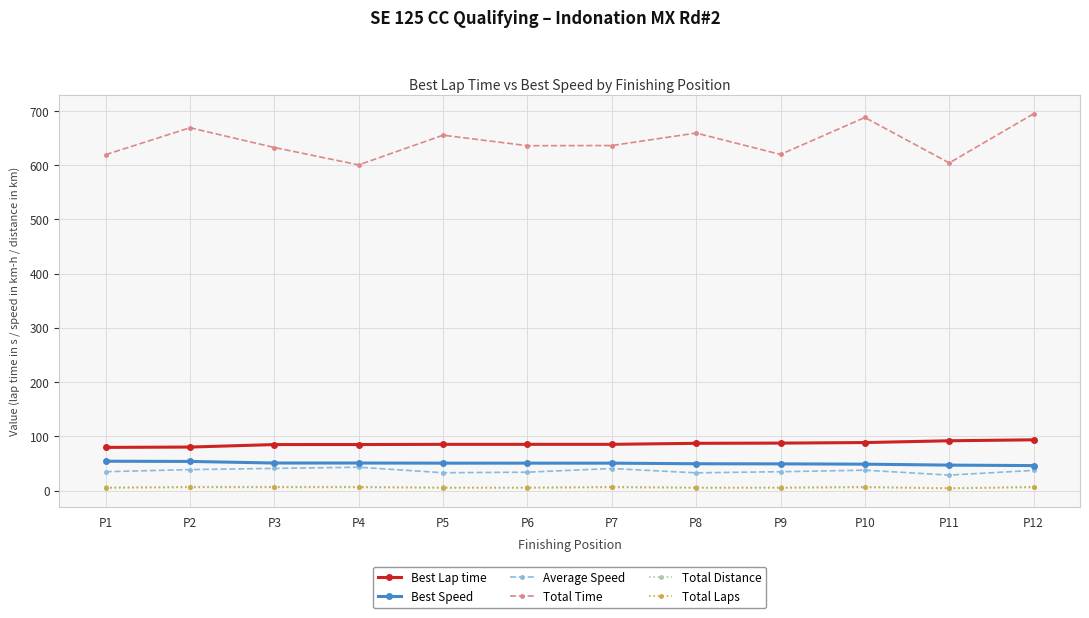

Where is the first local minimum for Total Time?

P4